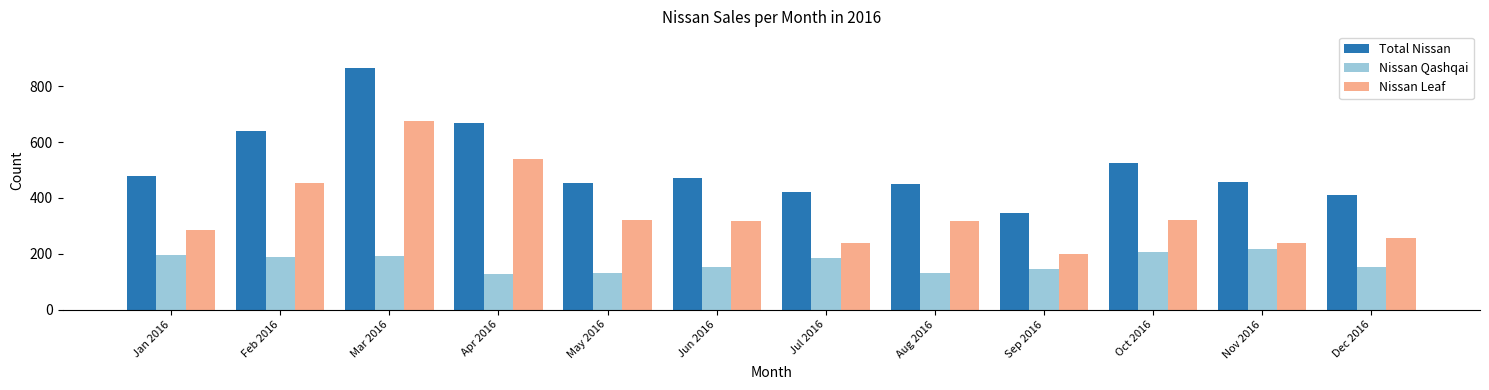

How many bars are there in each group?

3